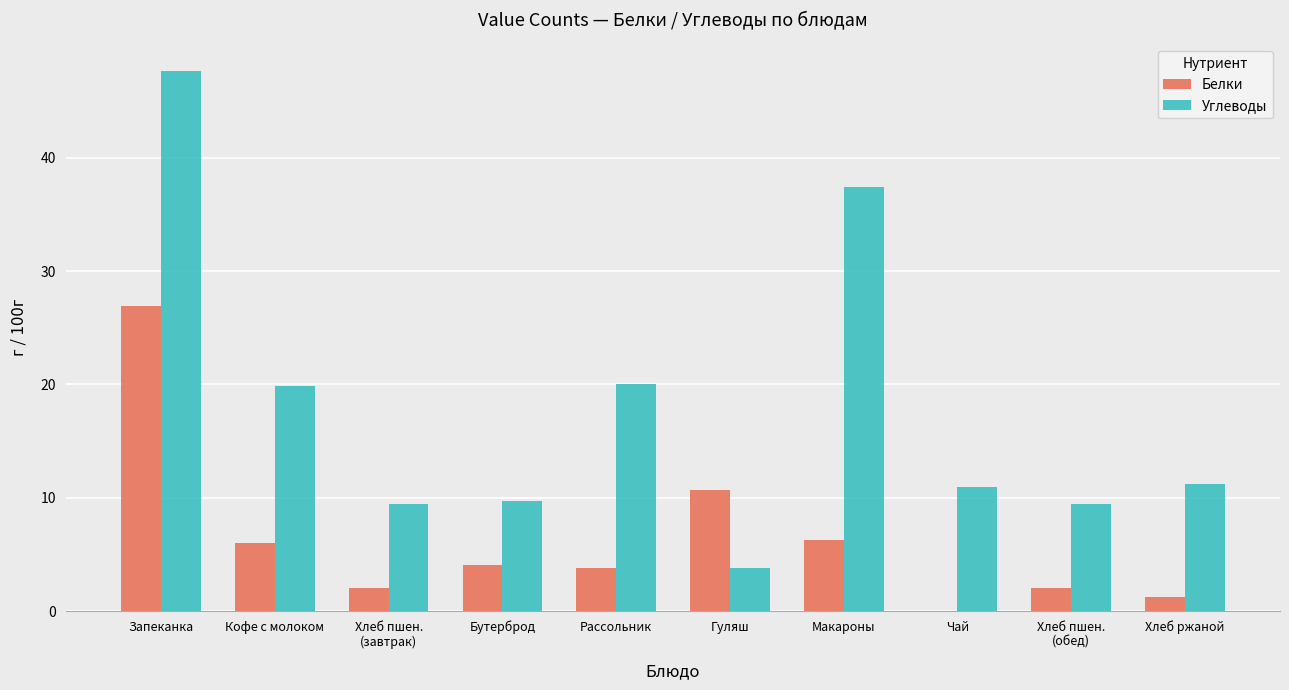

Which series changed the most between Рассольник and Гуляш?

Углеводы